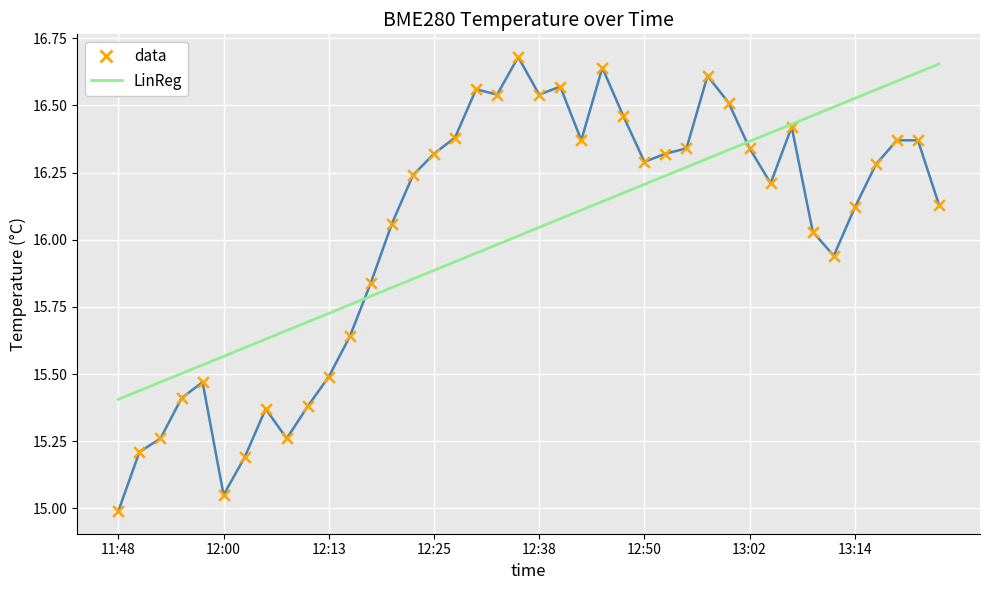

Which series has the widest spread of values?

data